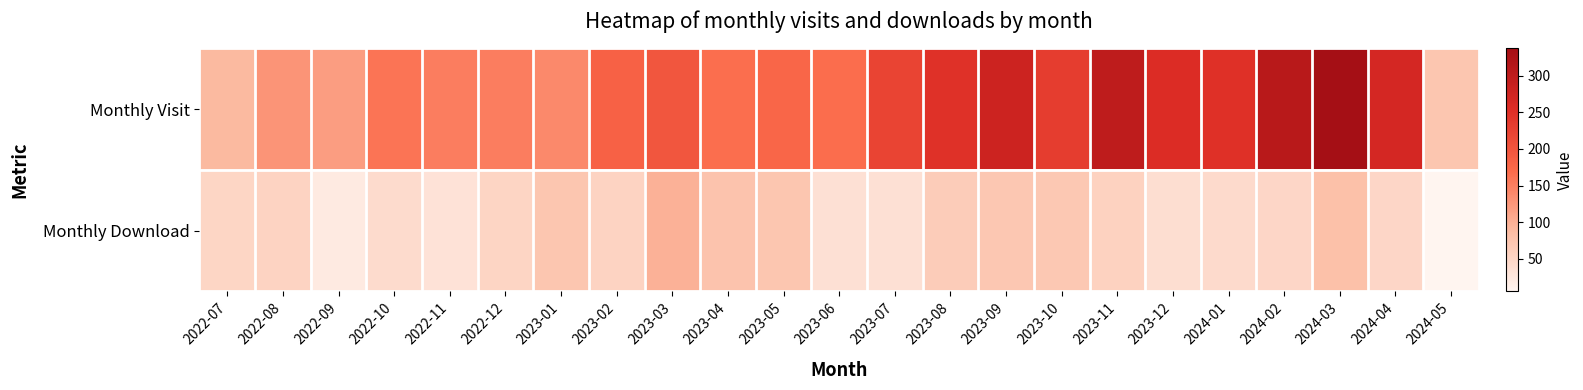

Rank the series at 2022-07 from lowest to highest value.

Monthly Download, Monthly Visit